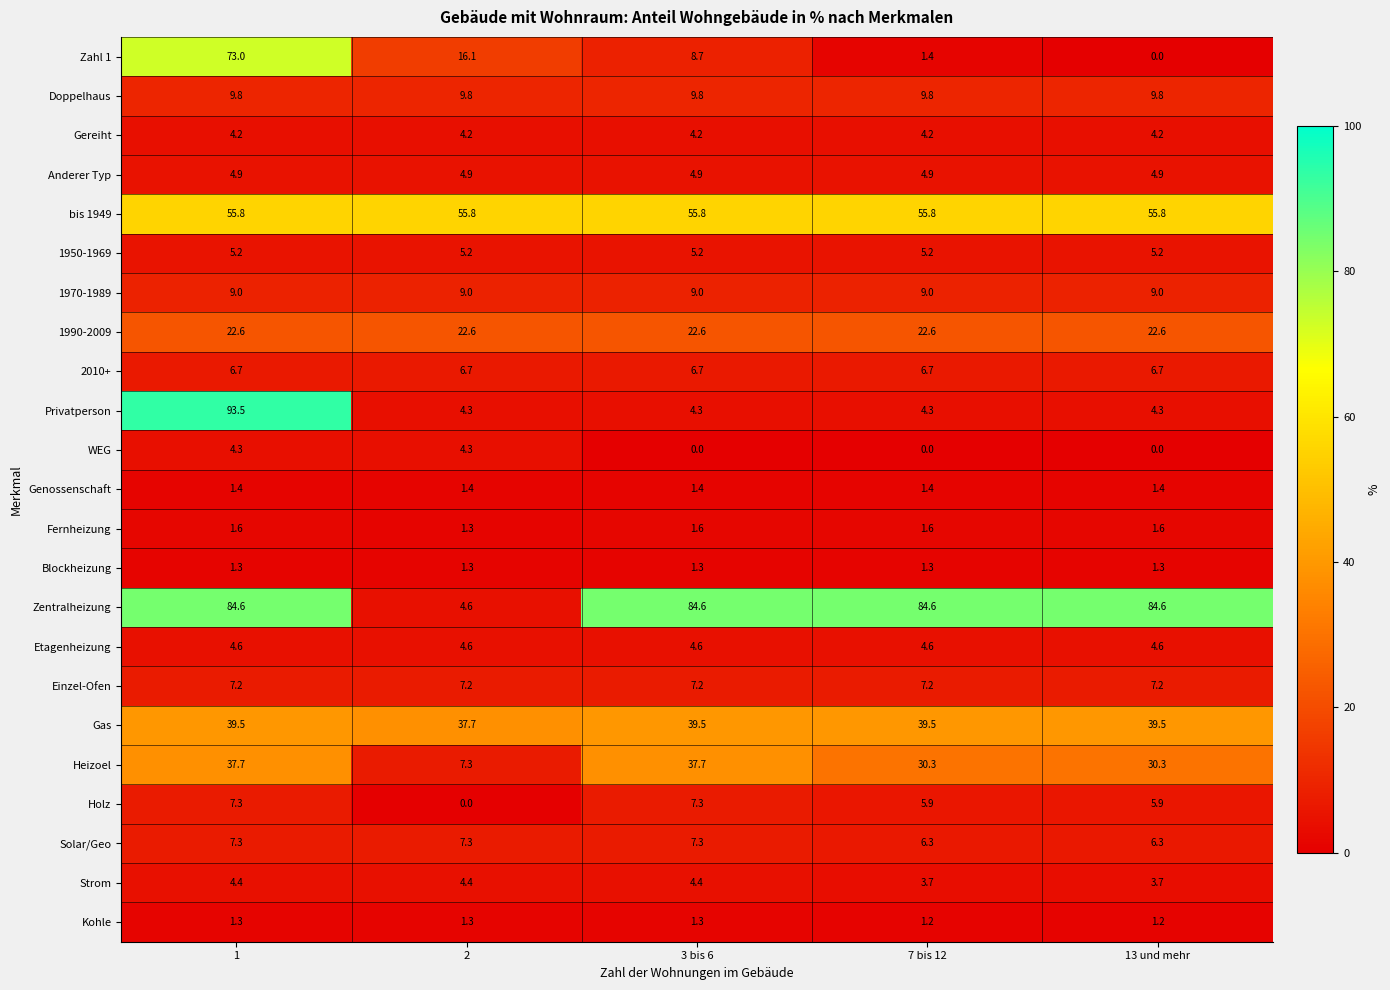

What is the total value across all series at 1?

487.2